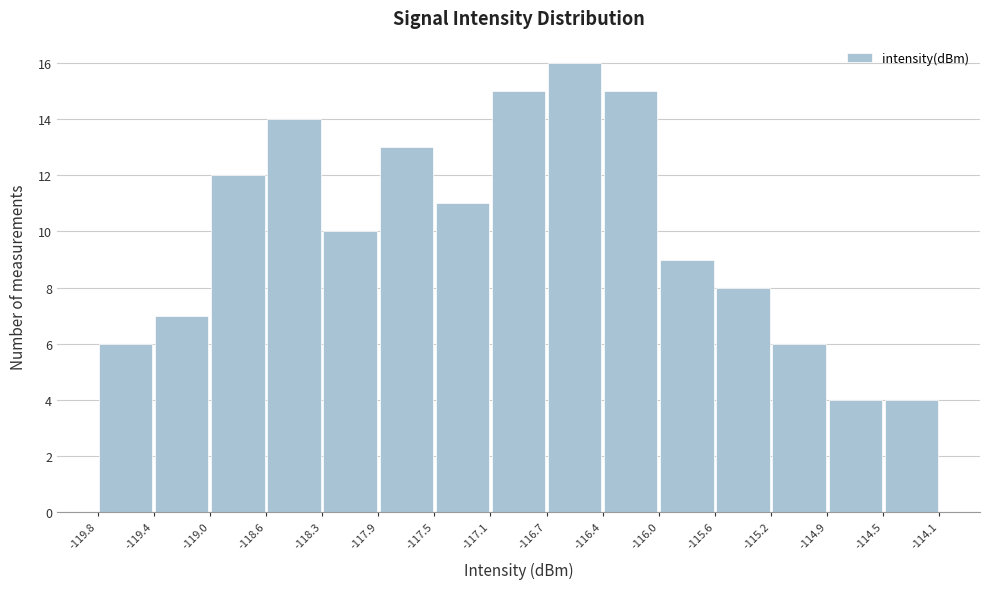

Reading left to right, transcribe this chart: for each bar, give the range it covers on the x-axis and its height. The values are not printed on the chart, so give them approximately, as read against the axis.

-119.8 to -119.4: 6
-119.4 to -119.0: 7
-119.0 to -118.6: 12
-118.6 to -118.3: 14
-118.3 to -117.9: 10
-117.9 to -117.5: 13
-117.5 to -117.1: 11
-117.1 to -116.7: 15
-116.7 to -116.4: 16
-116.4 to -116.0: 15
-116.0 to -115.6: 9
-115.6 to -115.2: 8
-115.2 to -114.9: 6
-114.9 to -114.5: 4
-114.5 to -114.1: 4